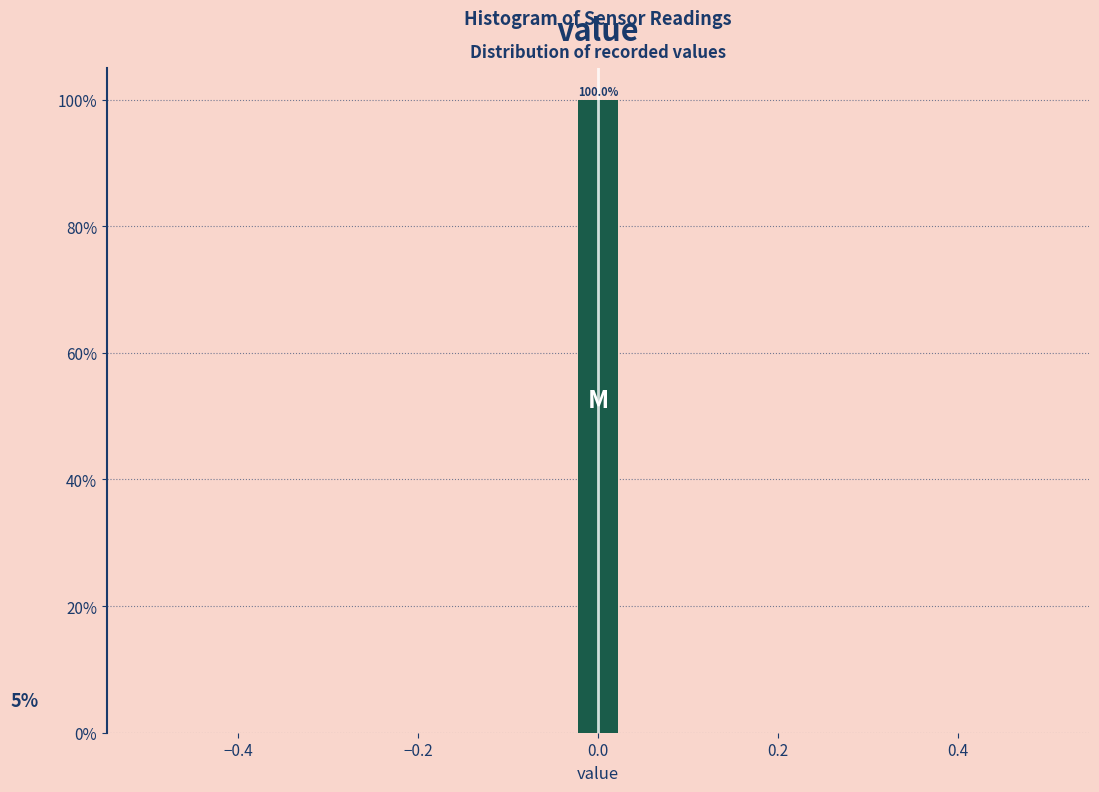

Read against the x-axis, roughly where is the centre of the tallest bar?

0.00